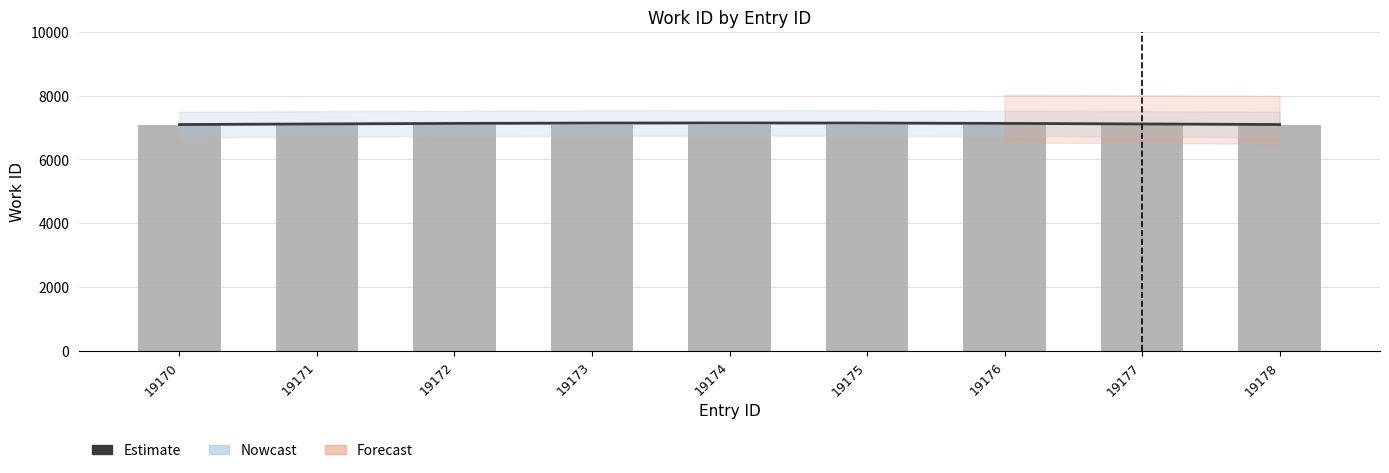

What is the minimum value shown in the chart?

7094.0